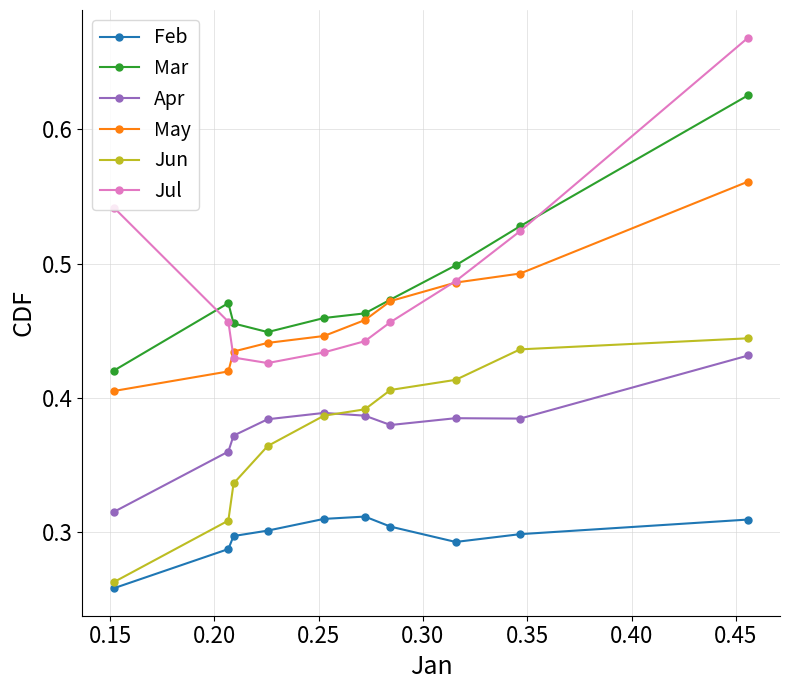

How many series are shown in this chart?

6